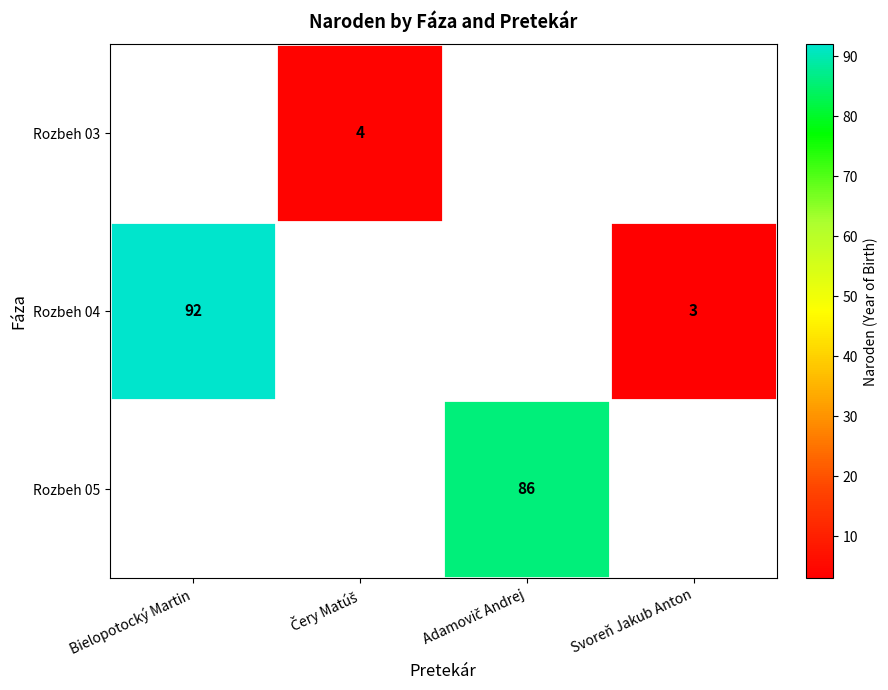

Is it true that Rozbeh 04 equals 92 at Bielopotocký Martin?

True